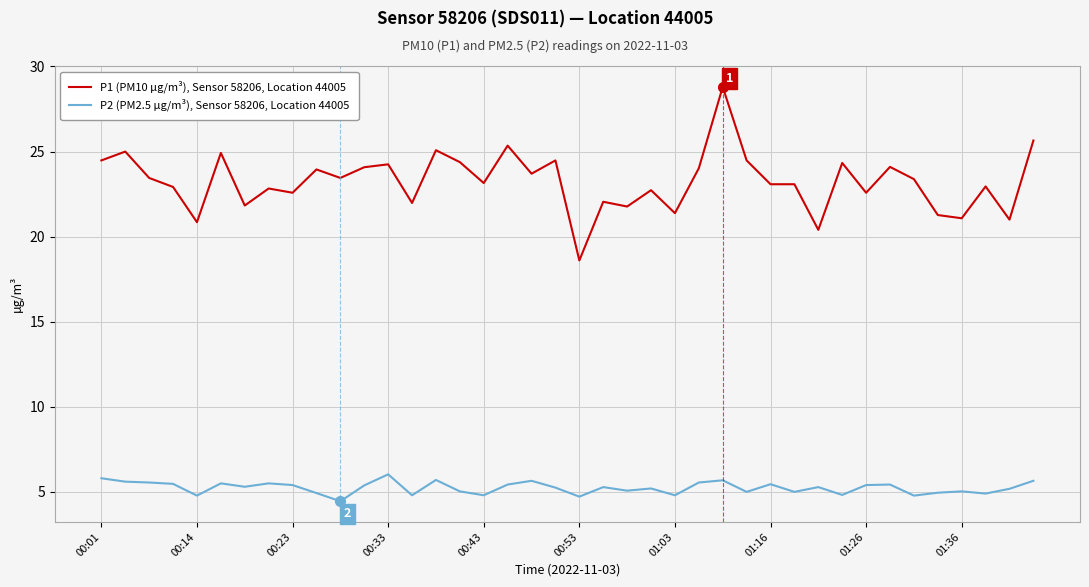

Which series has the widest spread of values?

P1 (PM10 µg/m³), Sensor 58206, Location 44005